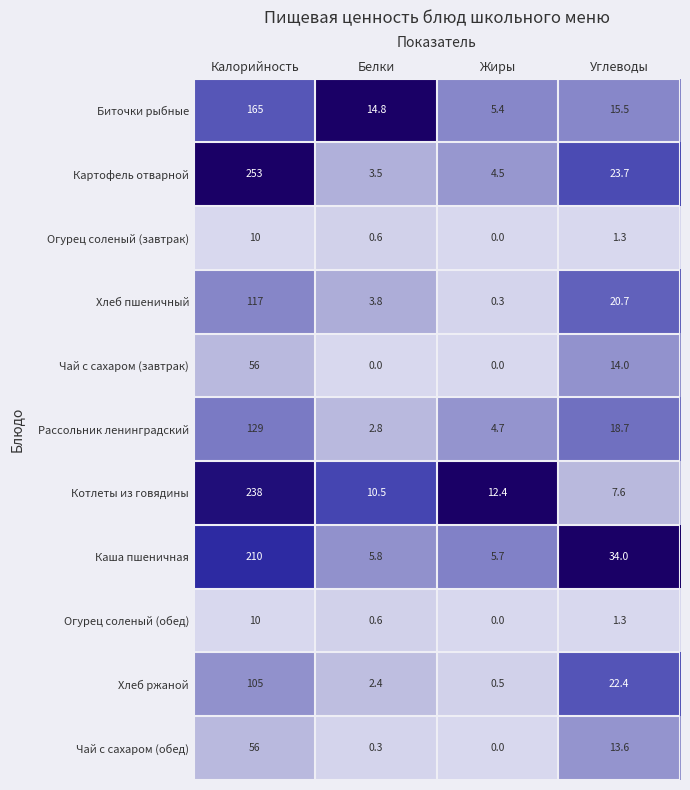

What is the difference between the highest and lowest values at Калорийность?

243.0